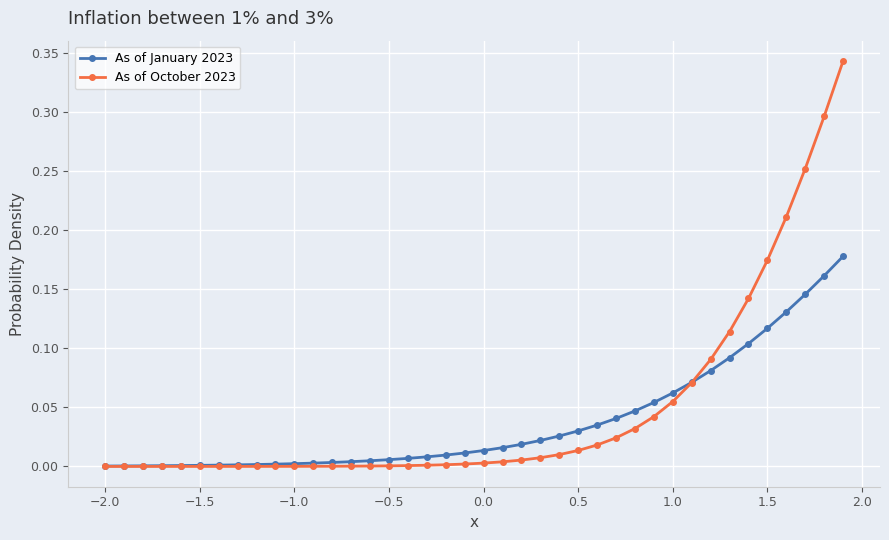

After their last crossing, which series has the higher values: As of October 2023 or As of January 2023?

As of October 2023